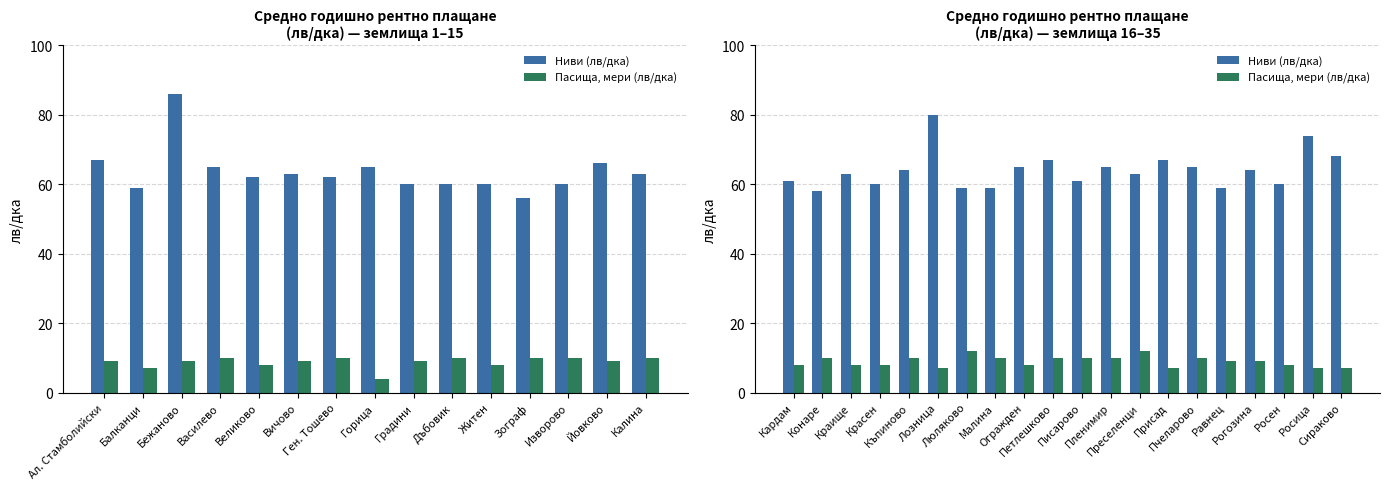

The Ниви (лв/дка) series shows 41 at Писарово. True or false?

False